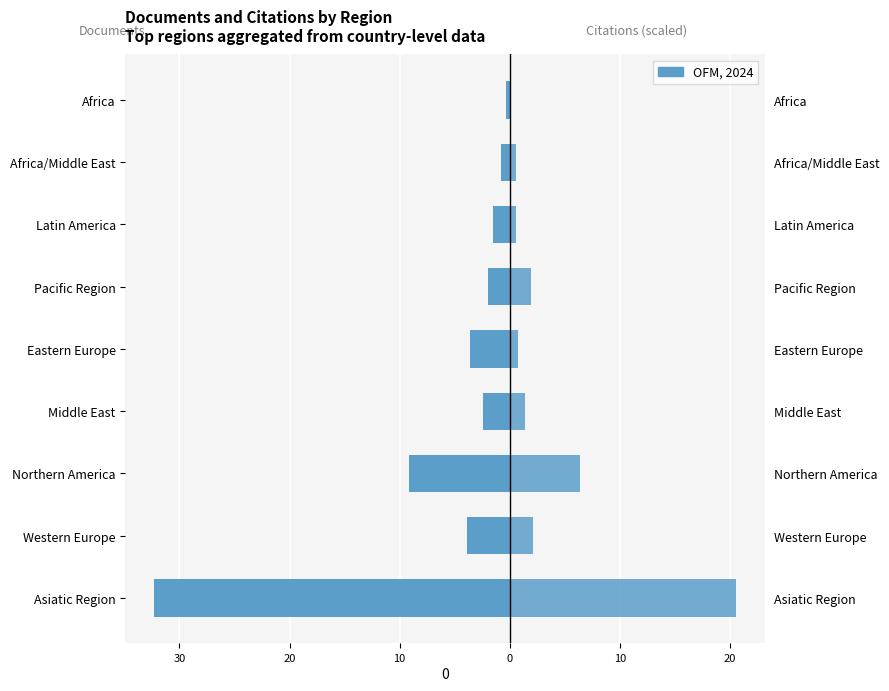

Between Middle East and Africa, which series saw the biggest shift?

Documents (×1000)